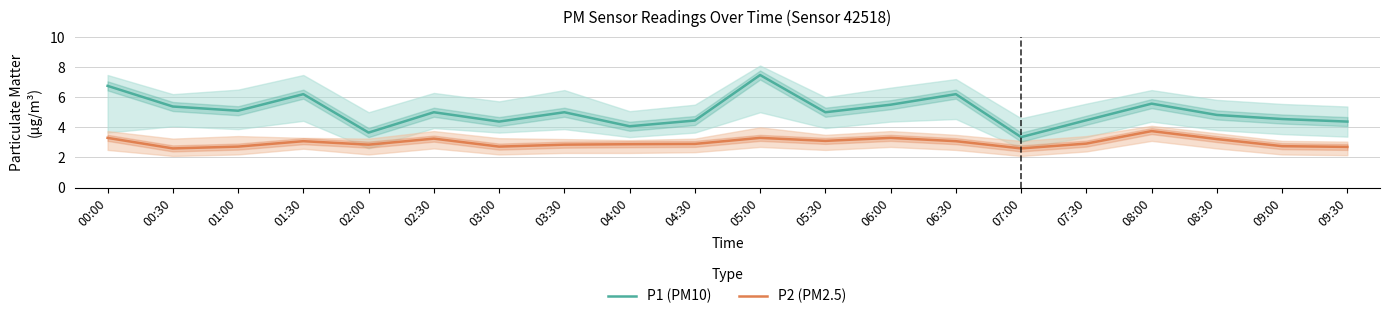

At how many categories does at least one series exceed 6?

4